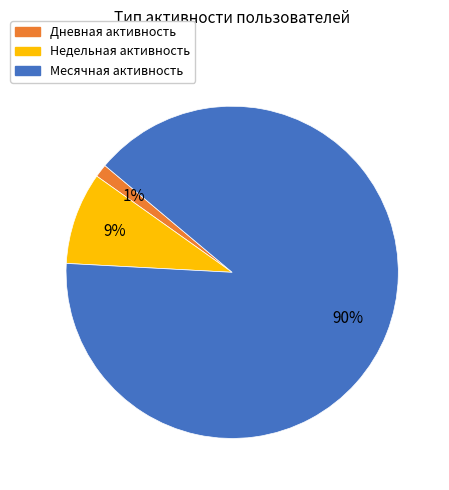

Between Дневная активность and Недельная активность, which is larger?

Недельная активность